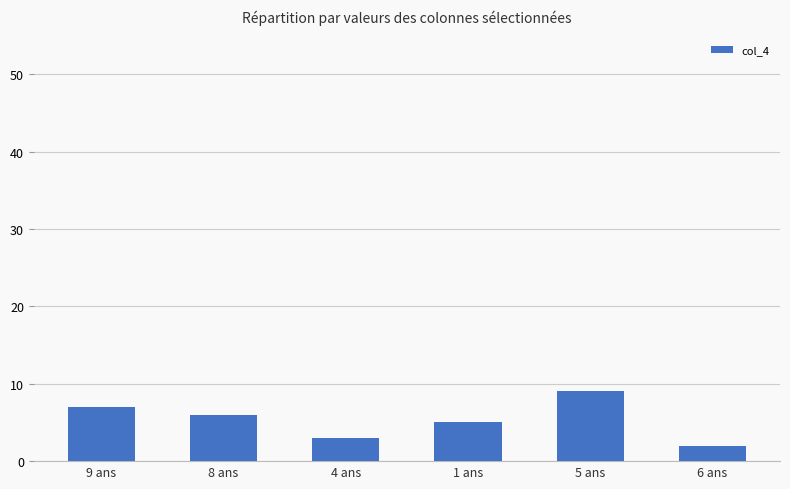

How many distinct data groups are displayed?

1